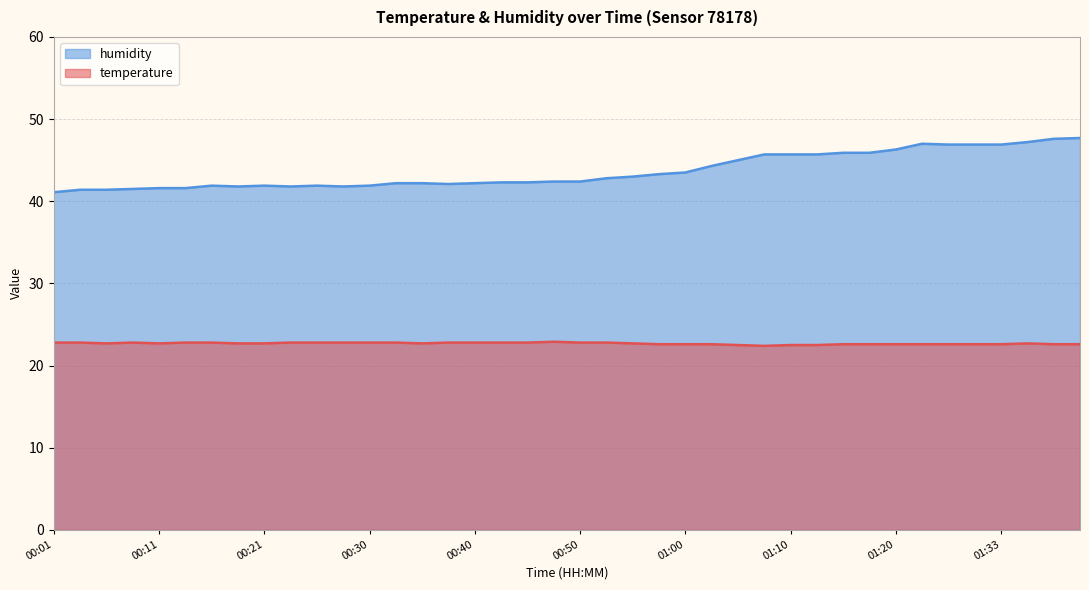

What is the average value of the temperature series?

22.7